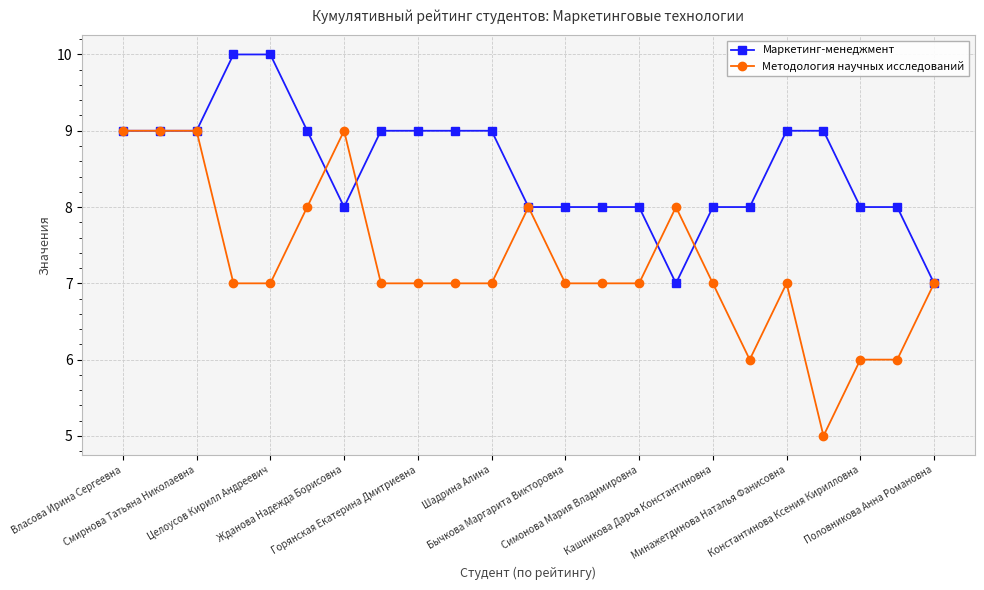

Which series has the largest total across all categories?

Маркетинг-менеджмент